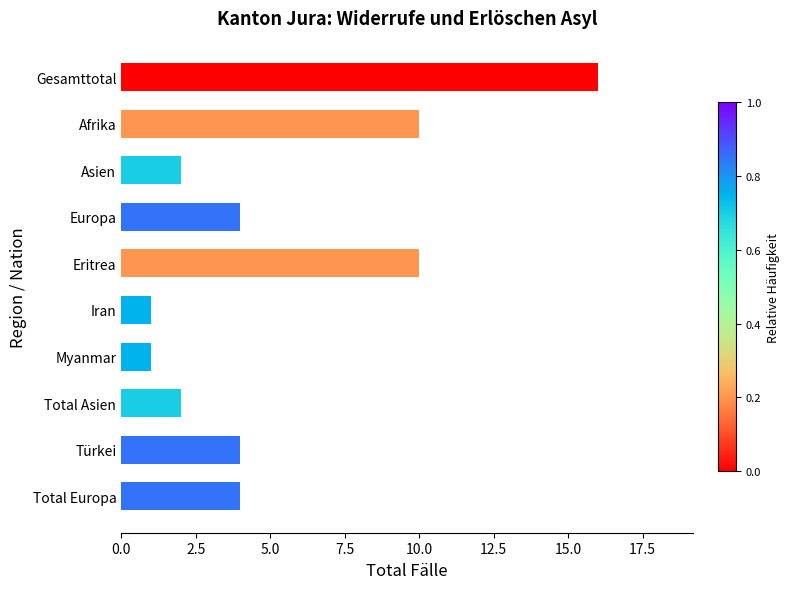

How many distinct data groups are displayed?

1